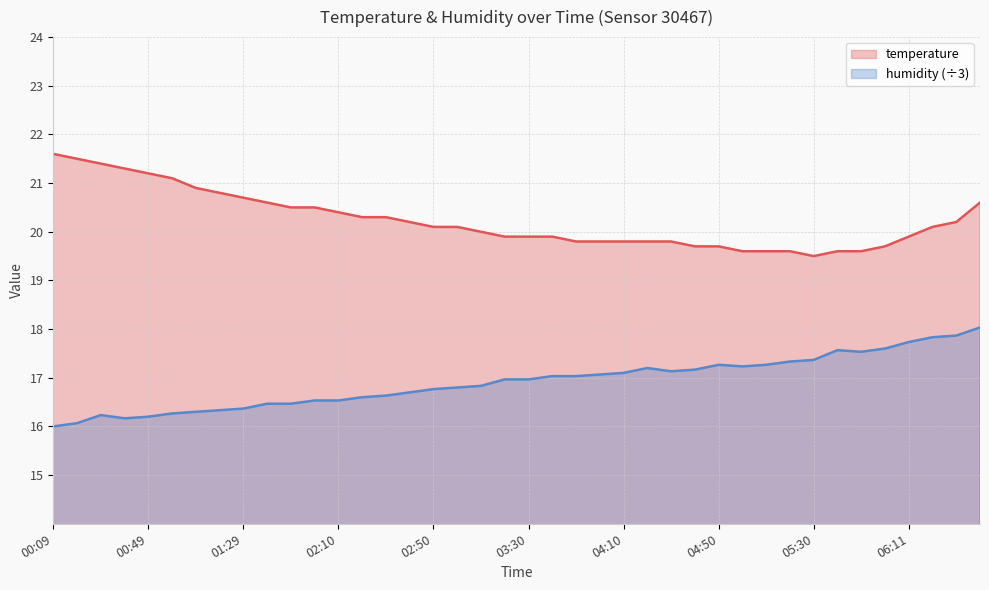

Is it true that temperature equals 26.5 at 04:50?

False